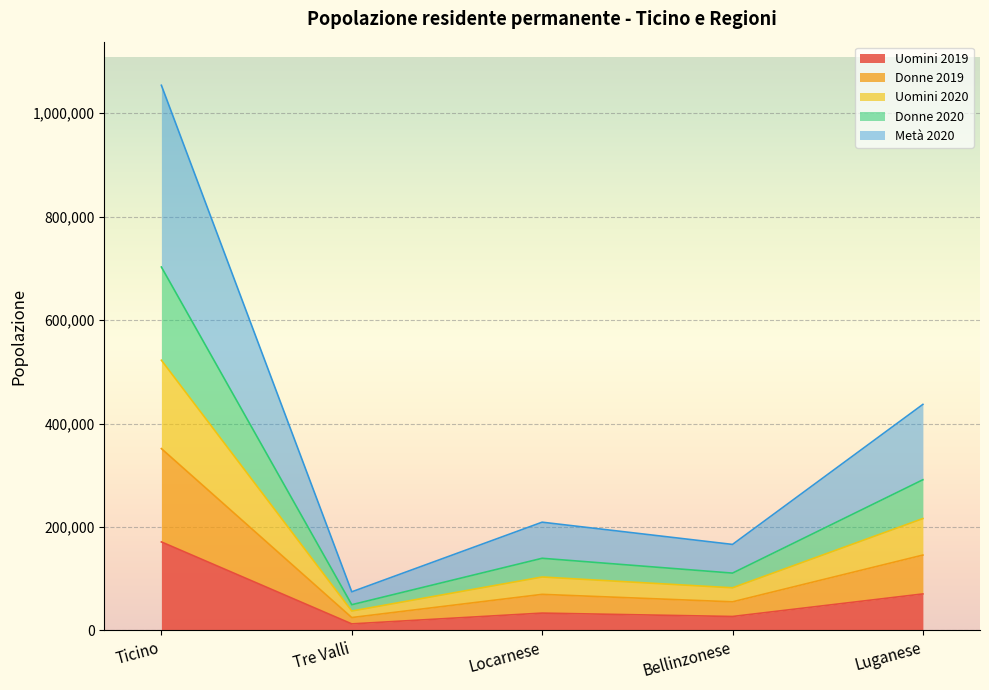

Does the chart display data point markers on the line(s)?

No